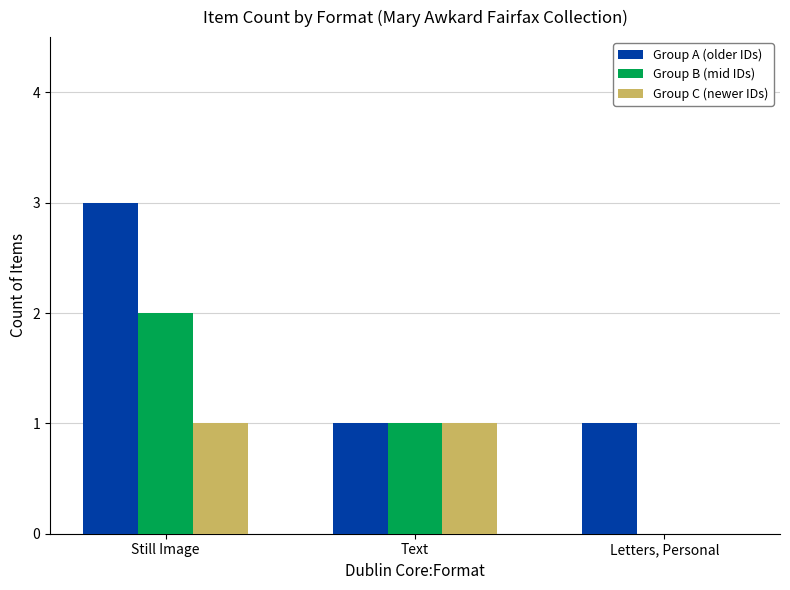

Between Still Image and Text, which series saw the biggest shift?

Group A (older IDs)